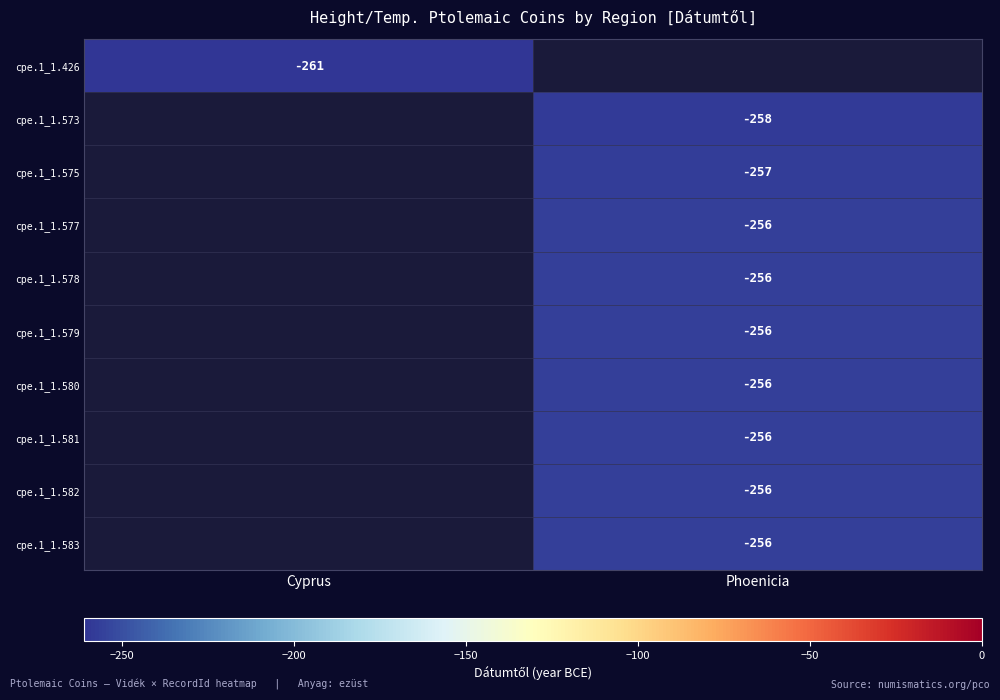

The value of cpe.1_1.573 at Phoenicia is -258. True or false?

True